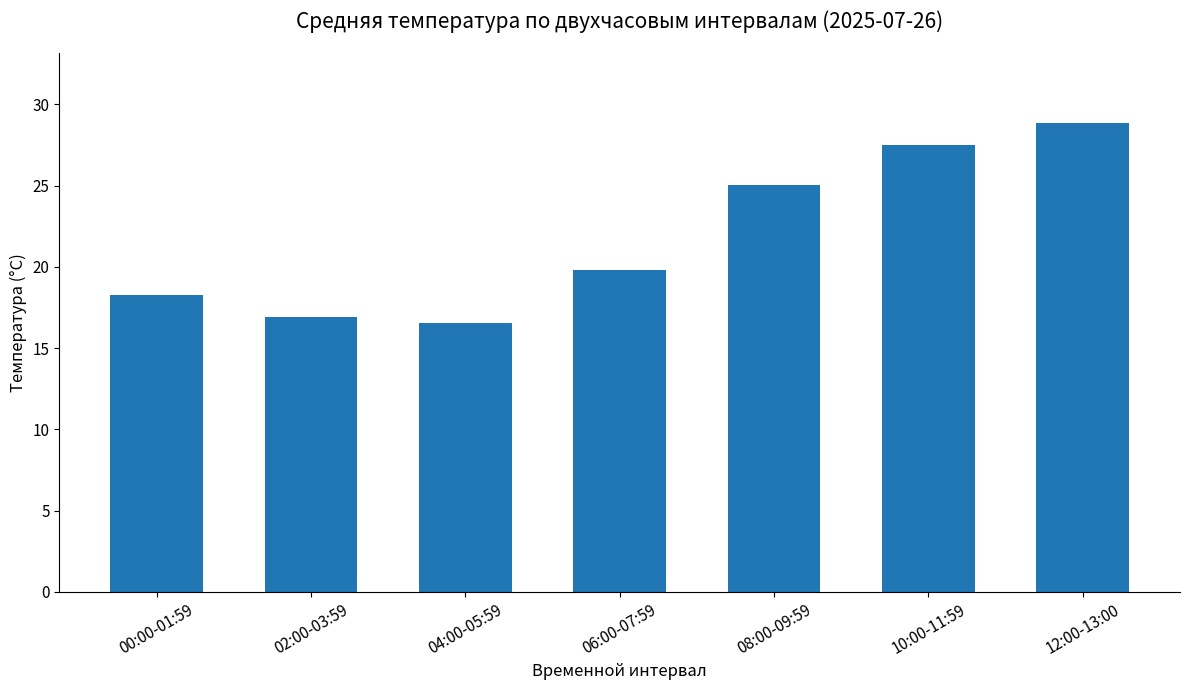

What is the label of the 2nd bar from the left?

02:00-03:59